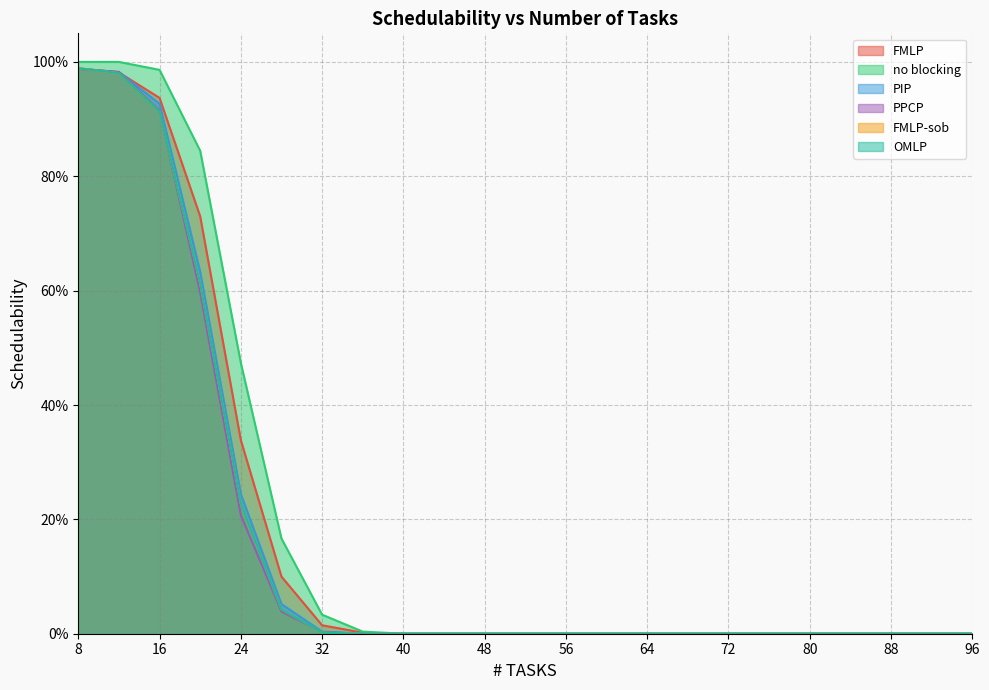

How many lines are shown in the chart?

6